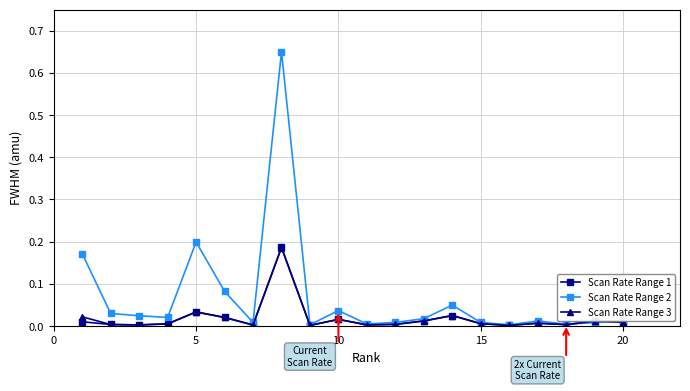

Does the chart have visible grid lines?

Yes